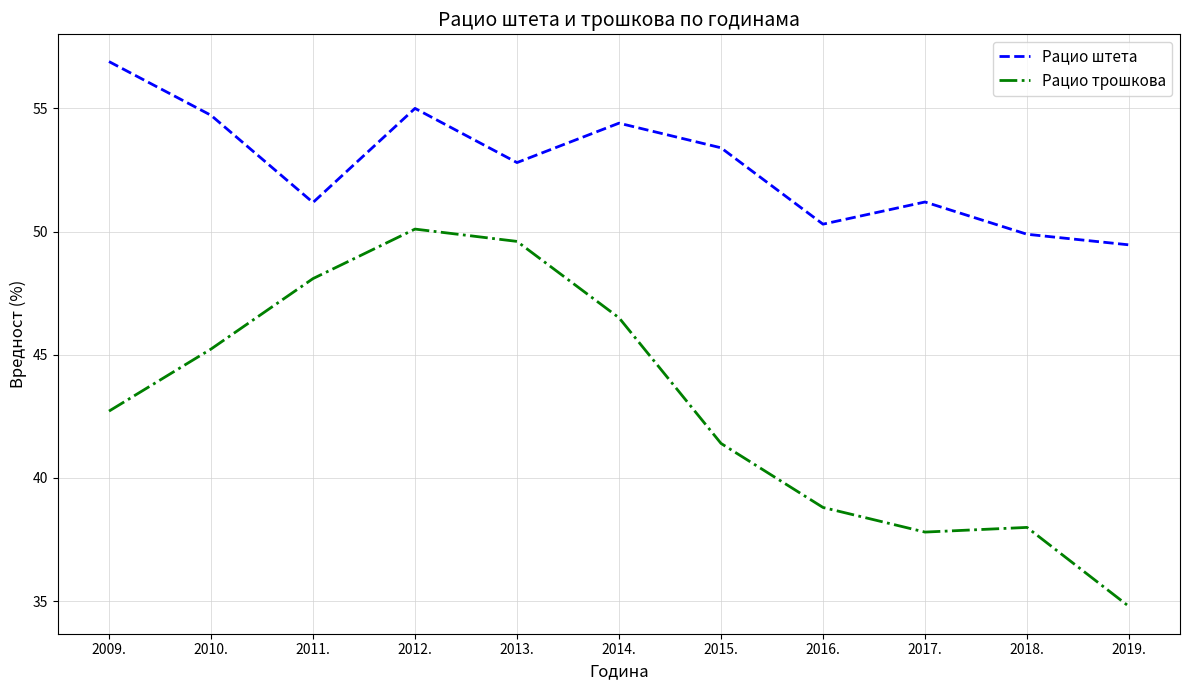

True or false: Рацио штета and Рацио трошкова intersect in this chart.

False